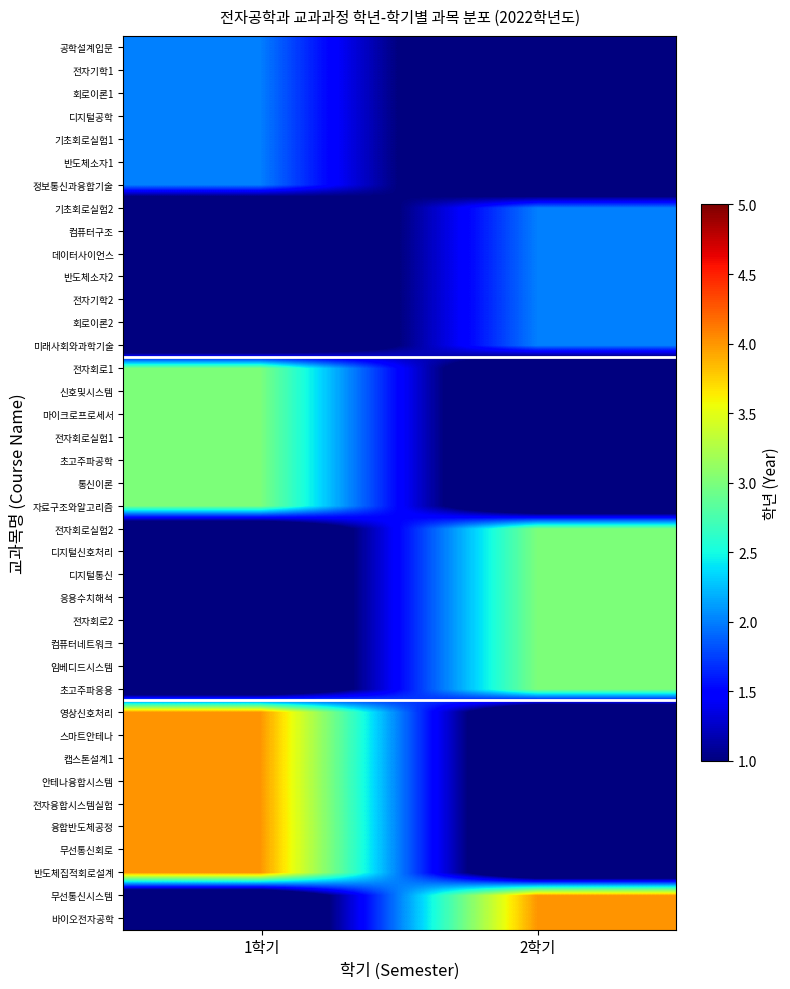

Reading left to right, what are all the values shown in this chart?

공학설계입문: 1학기=2	2학기=0
전자기학1: 1학기=2	2학기=0
회로이론1: 1학기=2	2학기=0
디지털공학: 1학기=2	2학기=0
기초회로실험1: 1학기=2	2학기=0
반도체소자1: 1학기=2	2학기=0
정보통신과융합기술: 1학기=2	2학기=0
기초회로실험2: 1학기=0	2학기=2
컴퓨터구조: 1학기=0	2학기=2
데이터사이언스: 1학기=0	2학기=2
반도체소자2: 1학기=0	2학기=2
전자기학2: 1학기=0	2학기=2
회로이론2: 1학기=0	2학기=2
미래사회와과학기술: 1학기=0	2학기=2
전자회로1: 1학기=3	2학기=0
신호및시스템: 1학기=3	2학기=0
마이크로프로세서: 1학기=3	2학기=0
전자회로실험1: 1학기=3	2학기=0
초고주파공학: 1학기=3	2학기=0
통신이론: 1학기=3	2학기=0
자료구조와알고리즘: 1학기=3	2학기=0
전자회로실험2: 1학기=0	2학기=3
디지털신호처리: 1학기=0	2학기=3
디지털통신: 1학기=0	2학기=3
응용수치해석: 1학기=0	2학기=3
전자회로2: 1학기=0	2학기=3
컴퓨터네트워크: 1학기=0	2학기=3
임베디드시스템: 1학기=0	2학기=3
초고주파응용: 1학기=0	2학기=3
영상신호처리: 1학기=4	2학기=0
스마트안테나: 1학기=4	2학기=0
캡스톤설계1: 1학기=4	2학기=0
안테나융합시스템: 1학기=4	2학기=0
전자융합시스템실험: 1학기=4	2학기=0
융합반도체공정: 1학기=4	2학기=0
무선통신회로: 1학기=4	2학기=0
반도체집적회로설계: 1학기=4	2학기=0
무선통신시스템: 1학기=0	2학기=4
바이오전자공학: 1학기=0	2학기=4